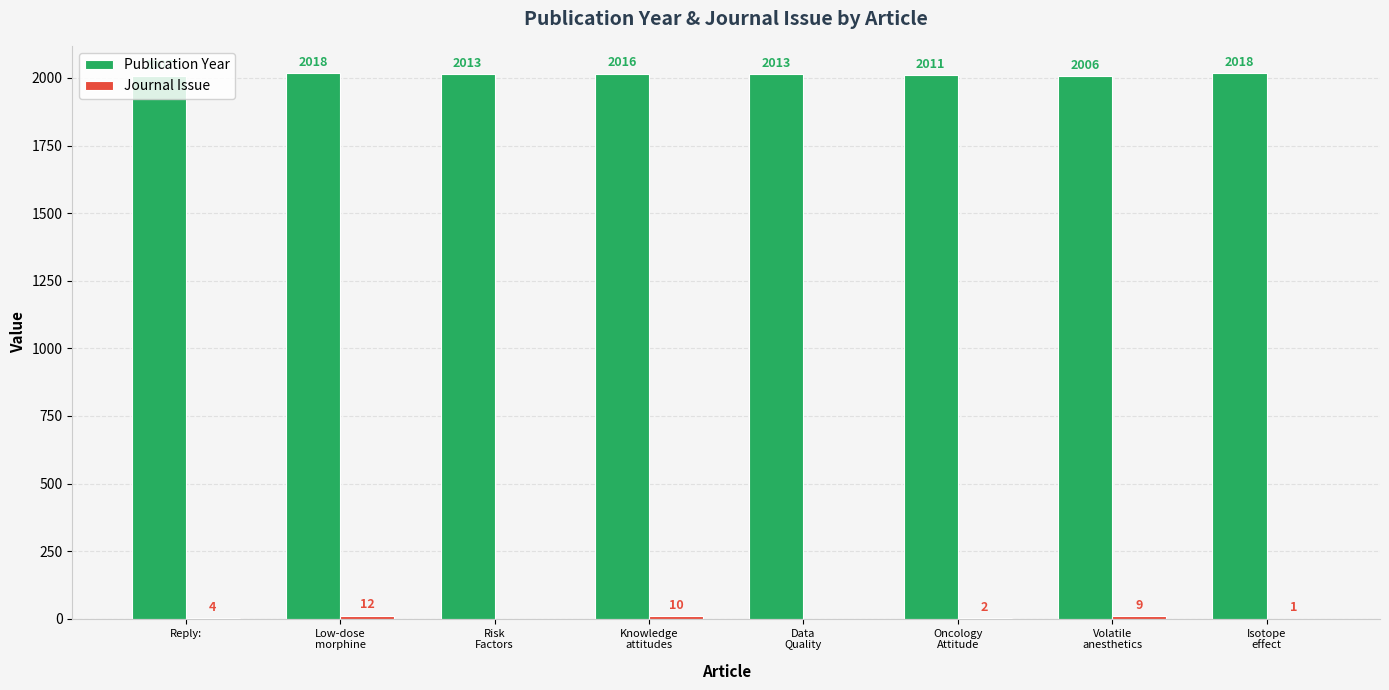

What is the maximum value shown in the chart?

2018